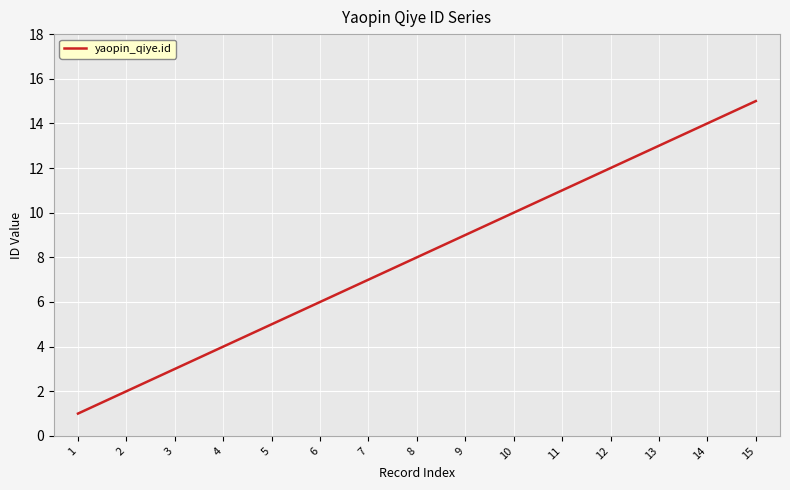

Is this an area chart (filled region under the line)?

No